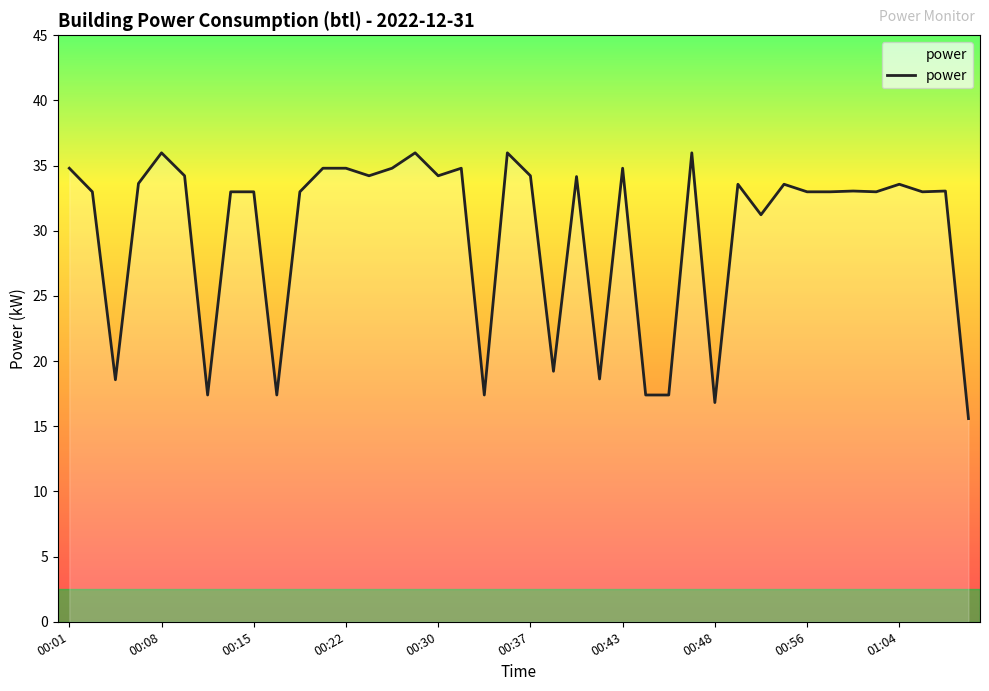

What is the greatest value displayed?

36.0